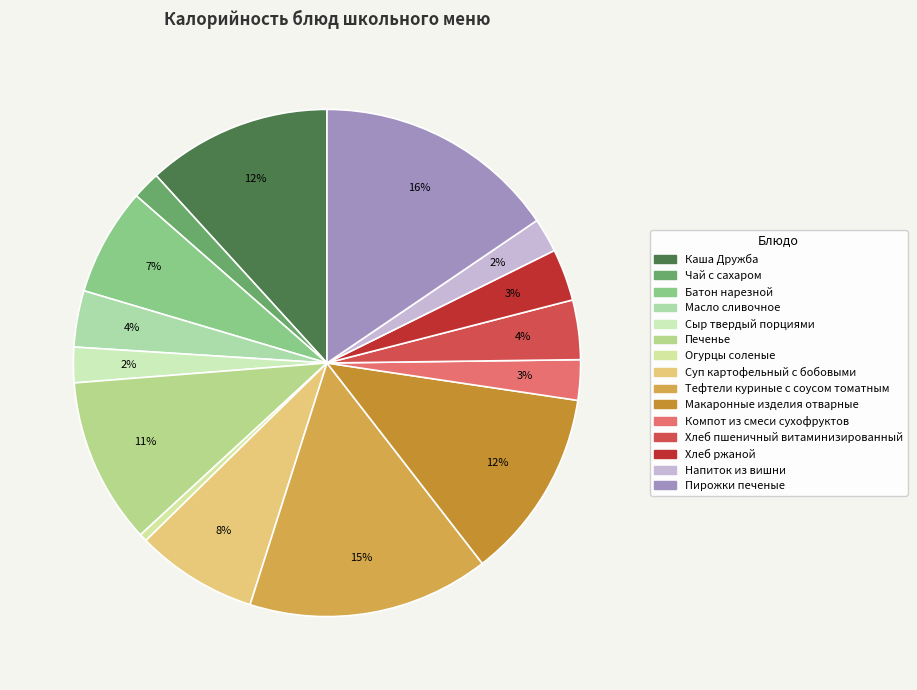

Which slice is the smallest?

Огурцы соленые